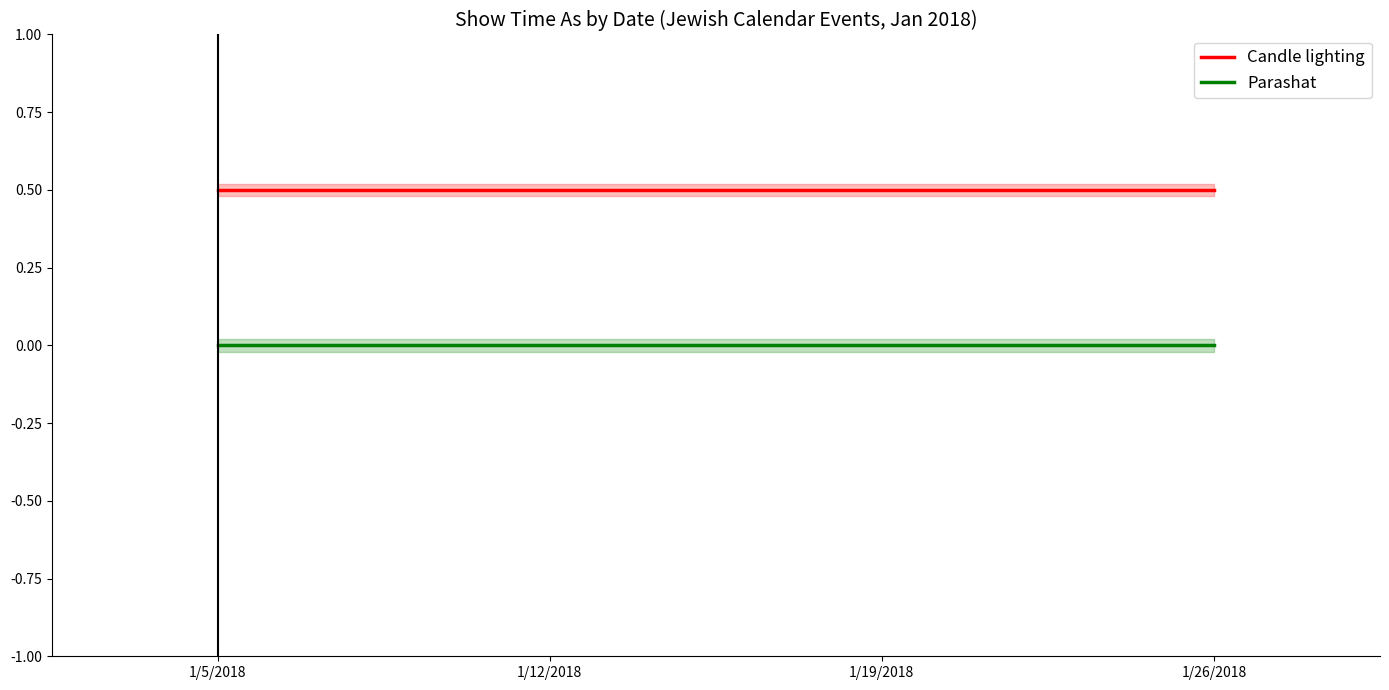

Does the chart have visible grid lines?

No